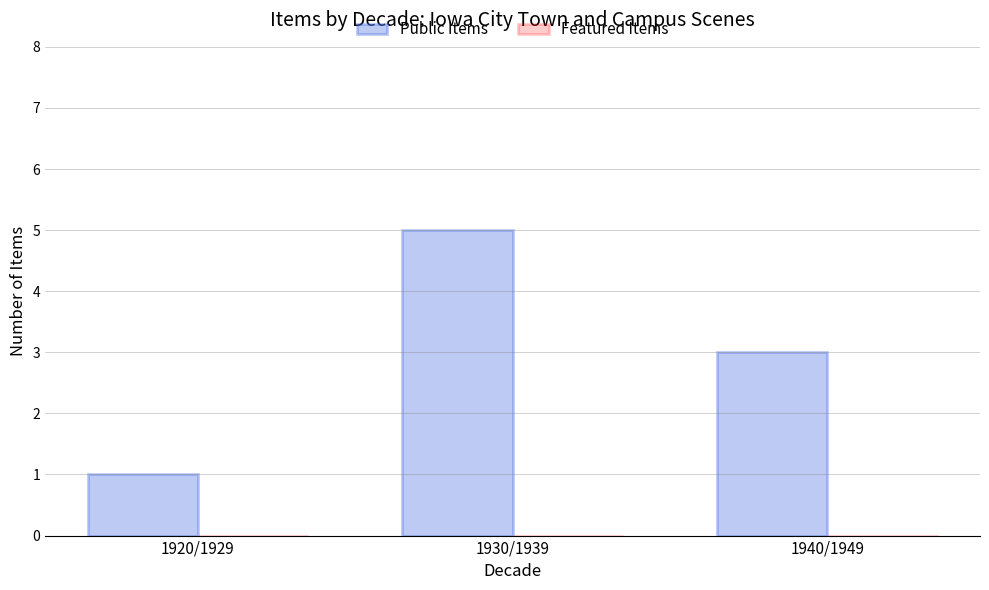

Is it true that the value at 1940/1949 is 3?

True